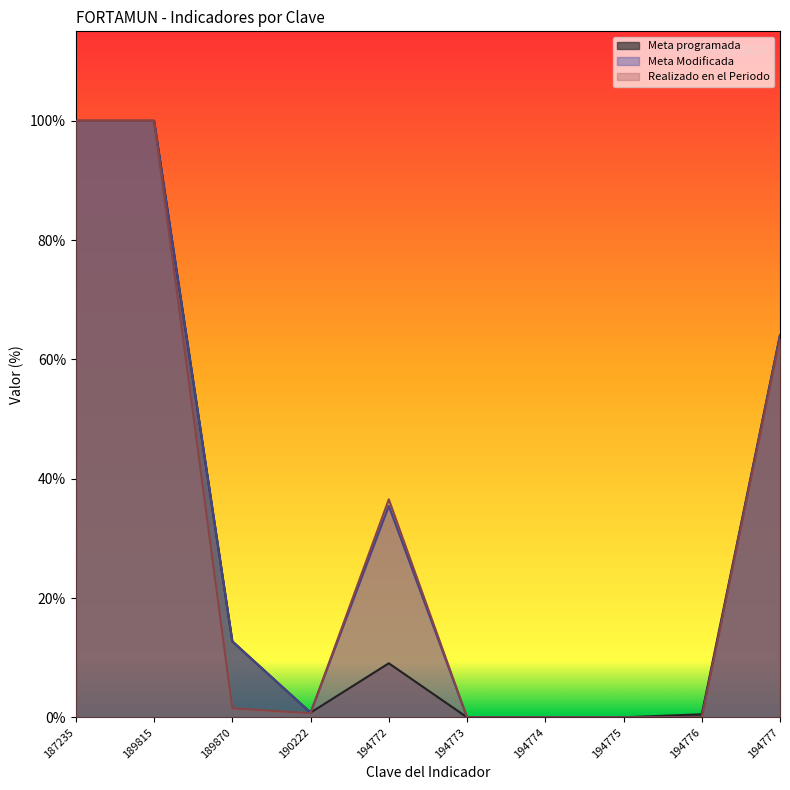

How many values in Meta Modificada are above zero?

6